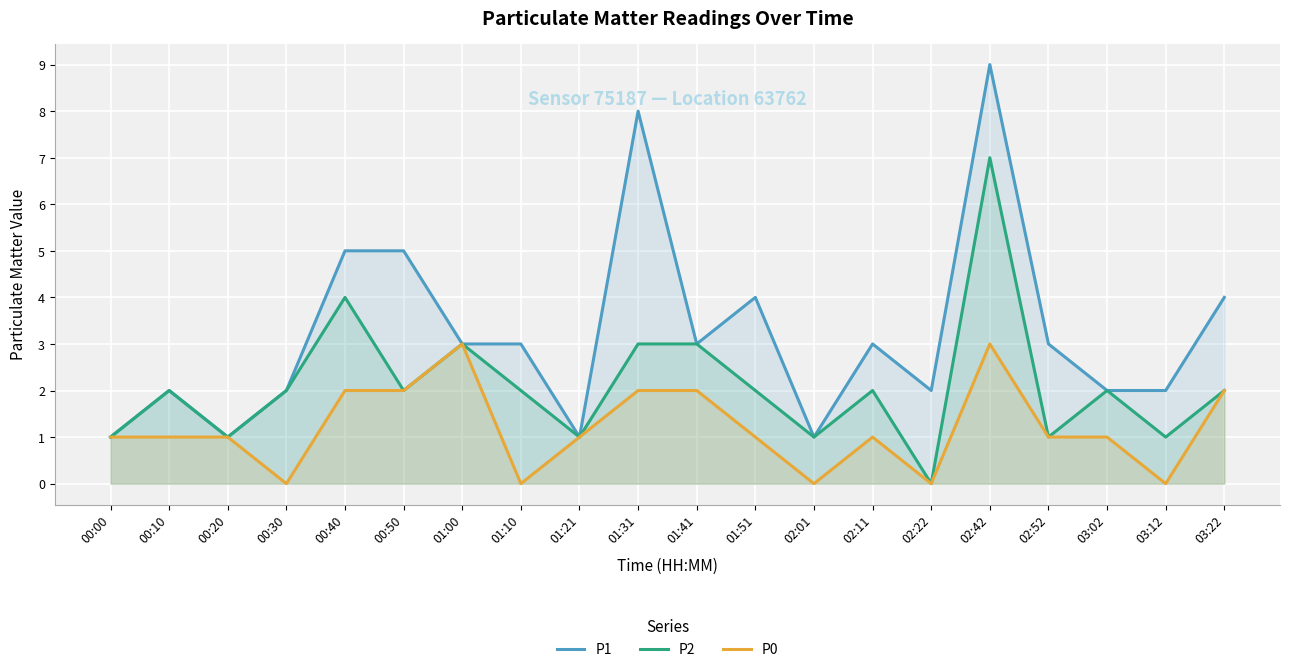

True or false: P2 has more than 2 interior local peaks.

True